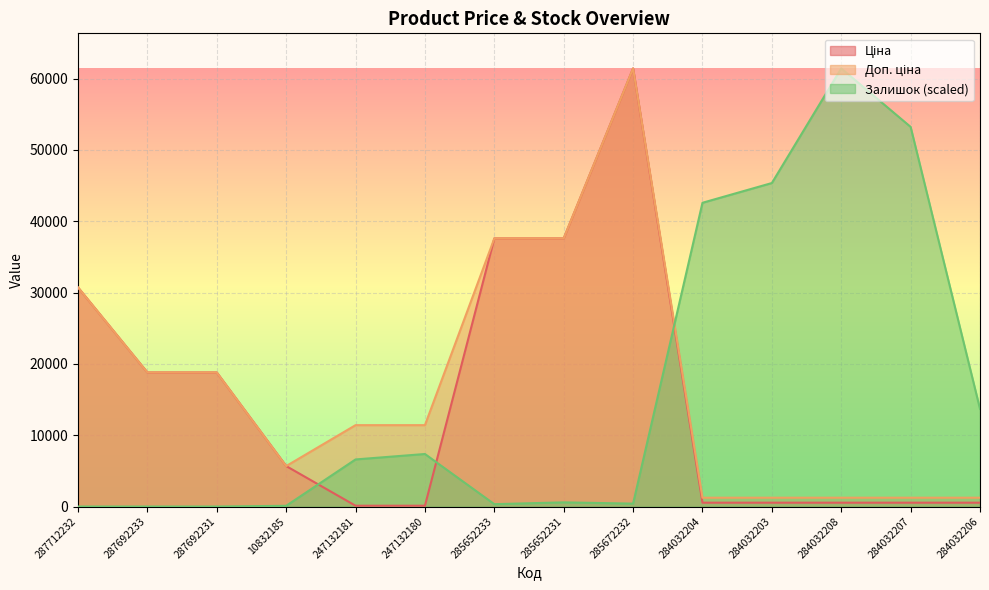

What is the difference between the maximum and minimum values in the Доп. ціна series?

60198.9